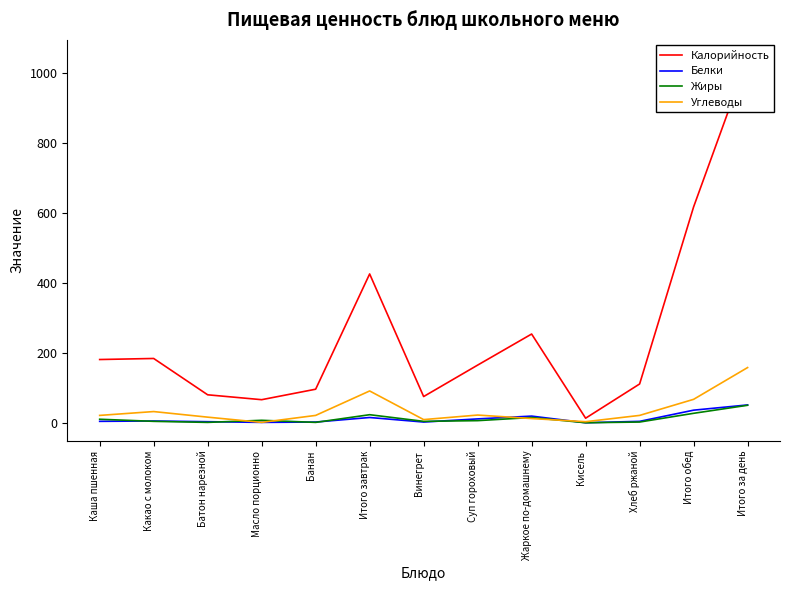

What is the average value of the Белки series?

12